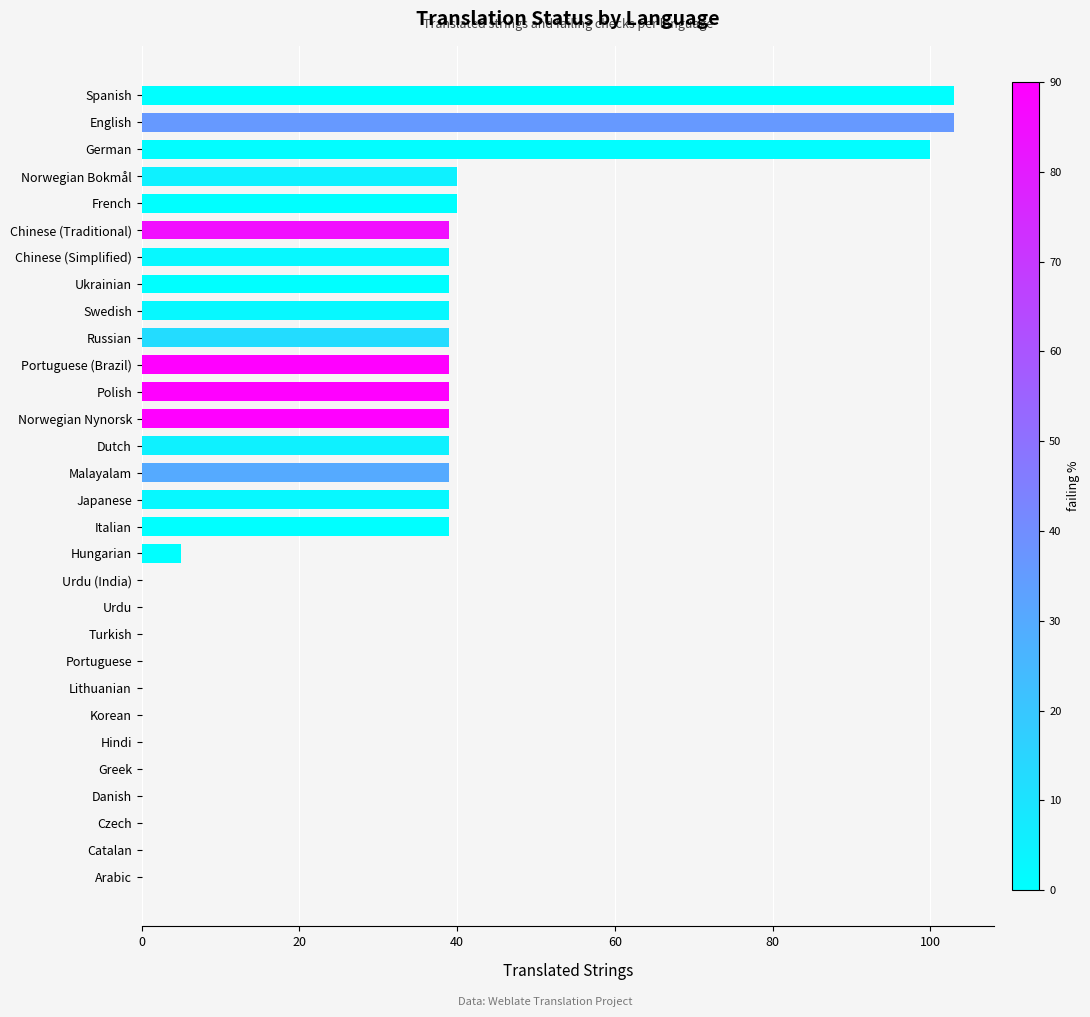

Between Ukrainian and Lithuanian, which is larger?

Ukrainian